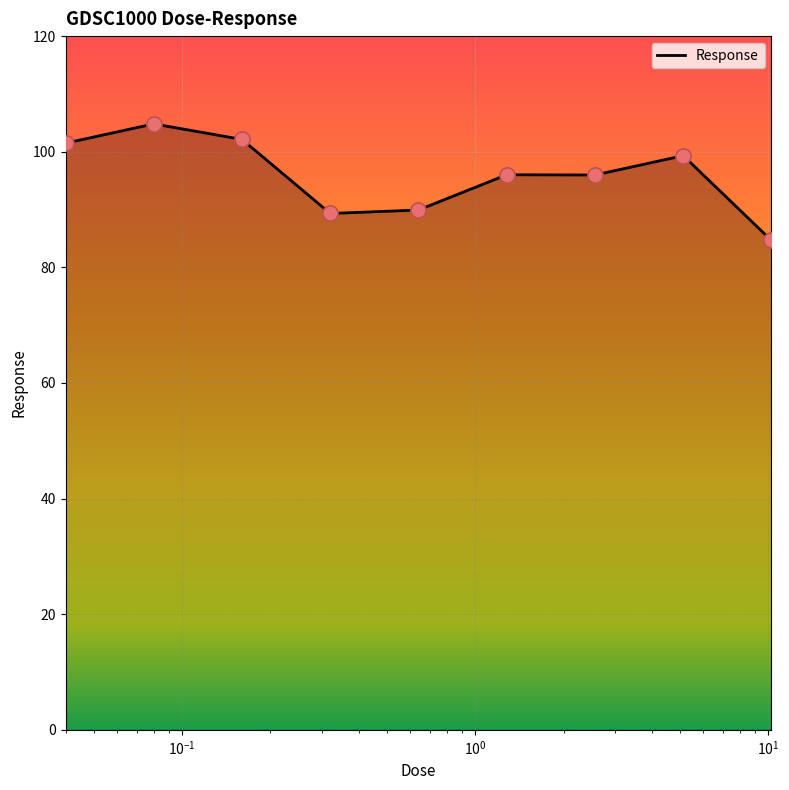

What is the smallest value displayed?

84.6